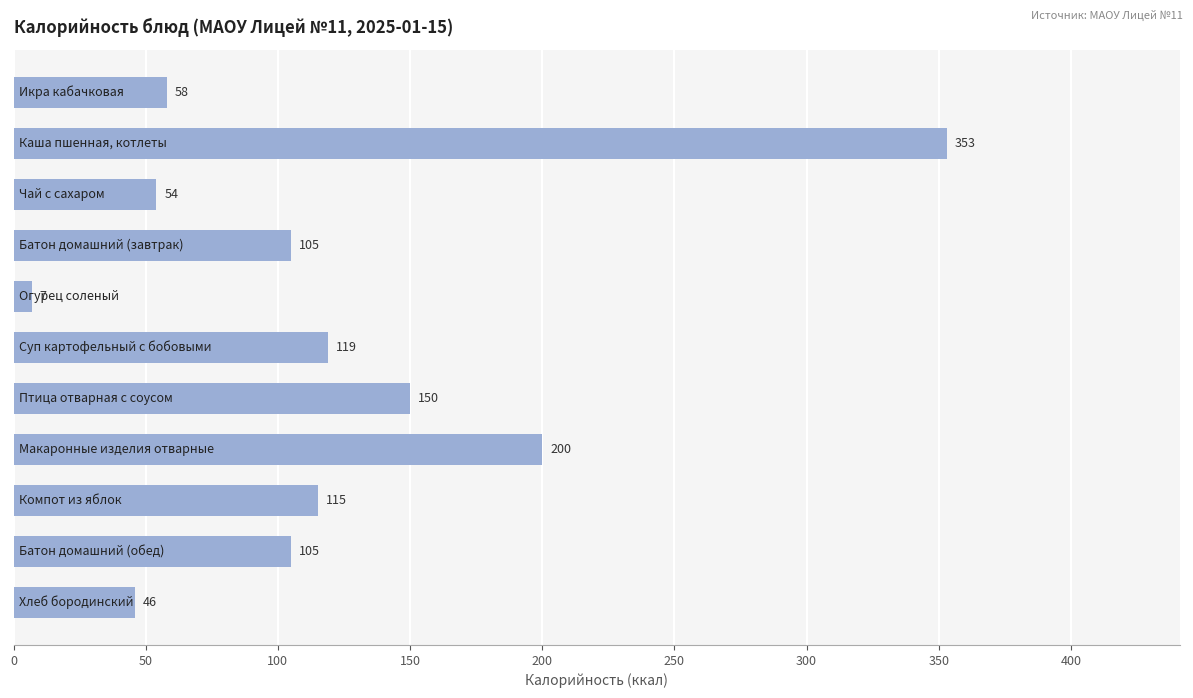

What is the minimum value shown in the chart?

7